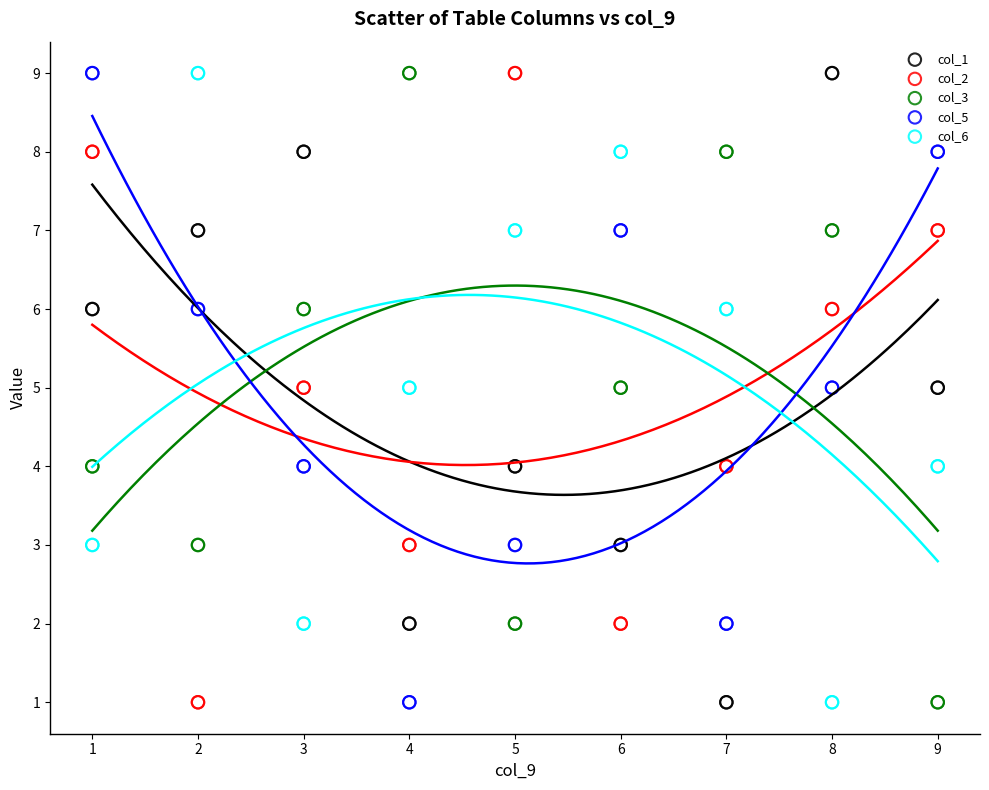

What are all the series names shown in the legend?

col_1, col_2, col_3, col_5, col_6